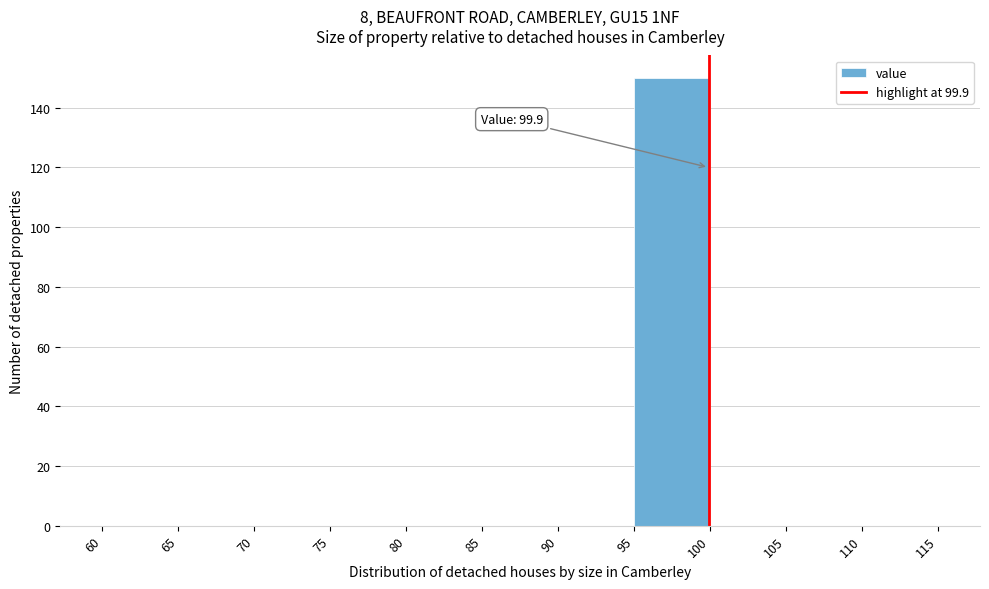

Over which range of the x-axis is the bar tallest?

95 to 100